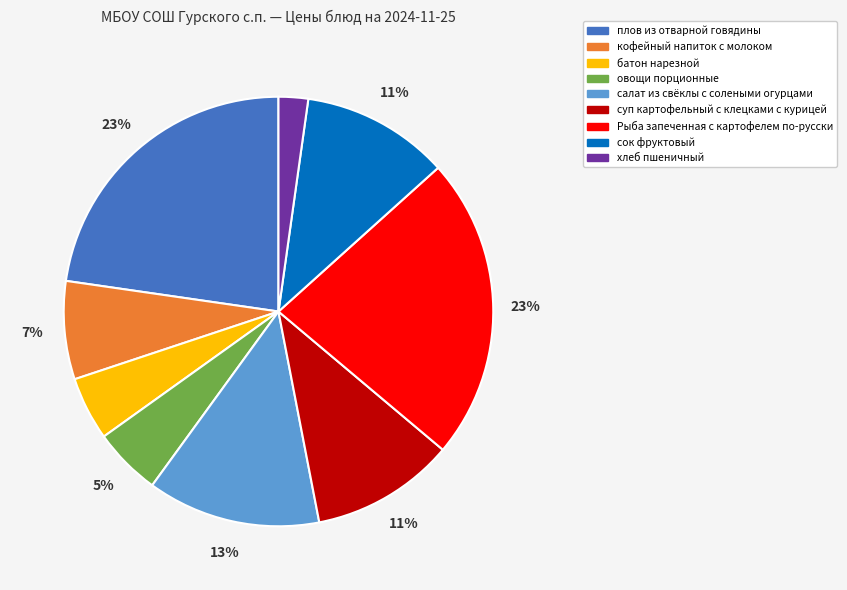

Is Рыба запеченная с картофелем по-русски the majority of the pie?

No